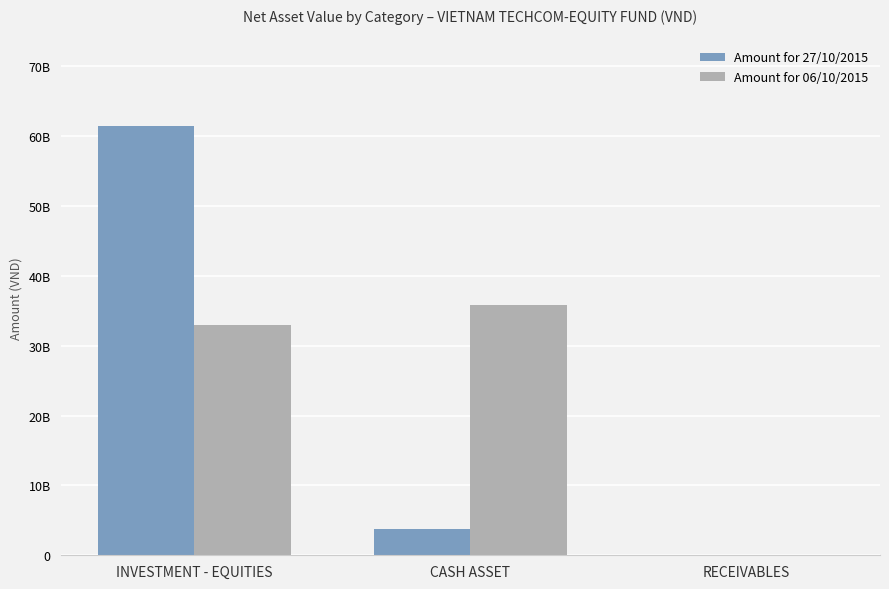

Does the chart contain stacked bars?

No